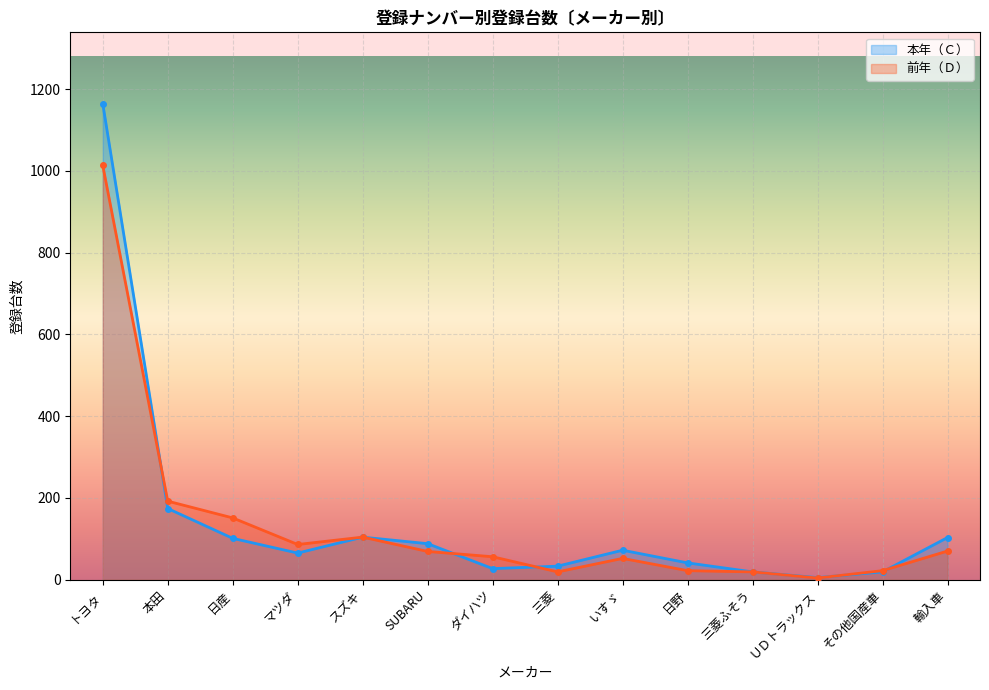

What is the spread (max minus min) of values at 輸入車?

33